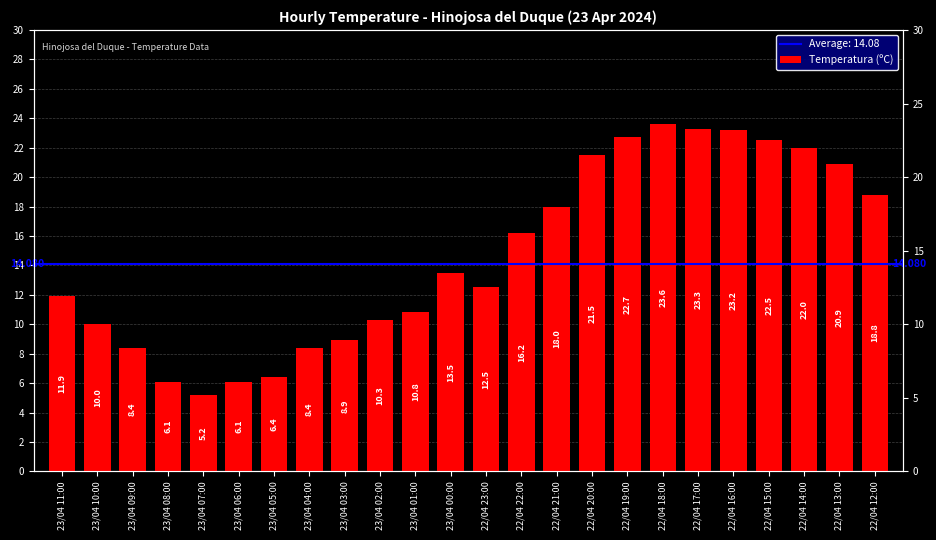

What is the sum of the values at 23/04 06:00 and 22/04 14:00?

28.1